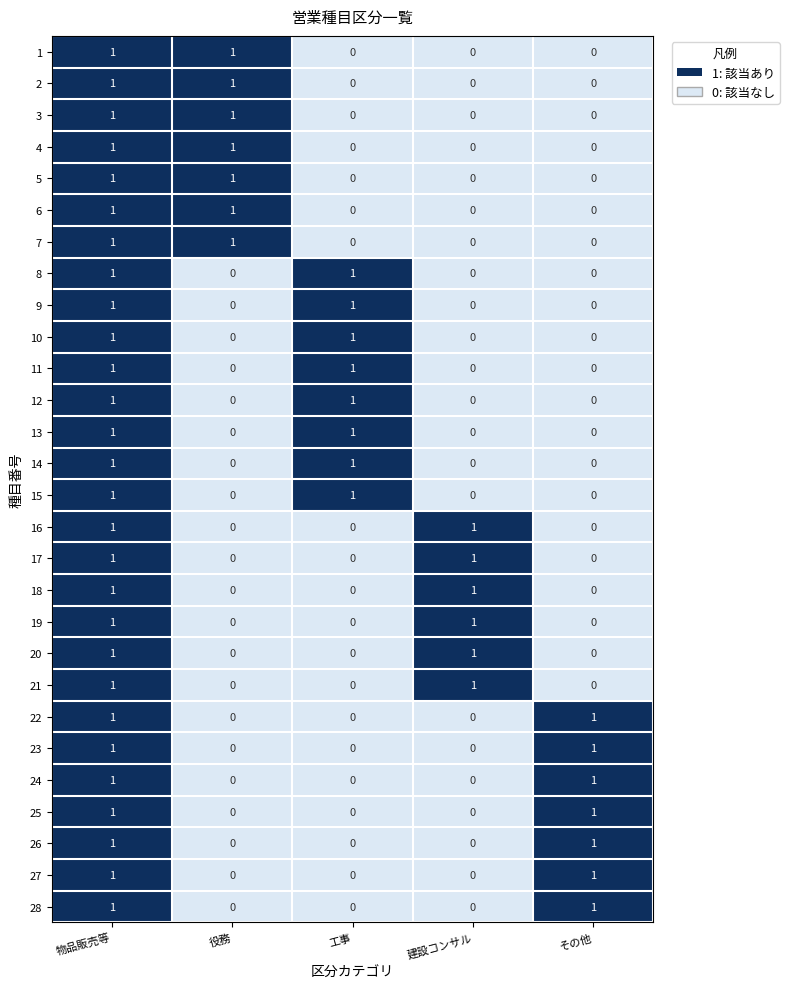

What is the total value across all series at その他?

7